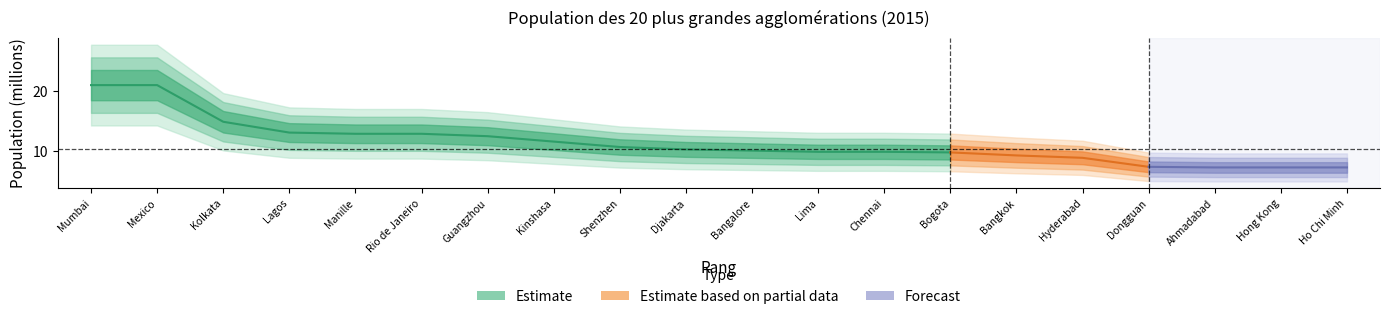

What is the average value?

11.4